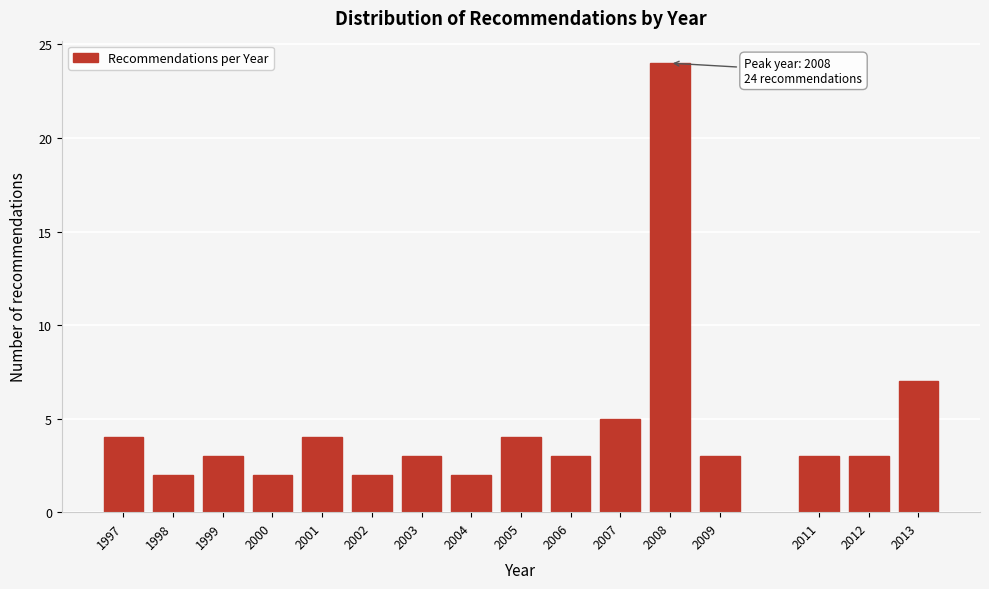

Reading right to left, transcribe all the data shown in this chart.

7	3	3	3	24	5	3	4	2	3	2	4	2	3	2	4